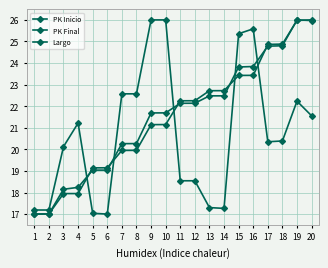

Does the chart have visible grid lines?

Yes